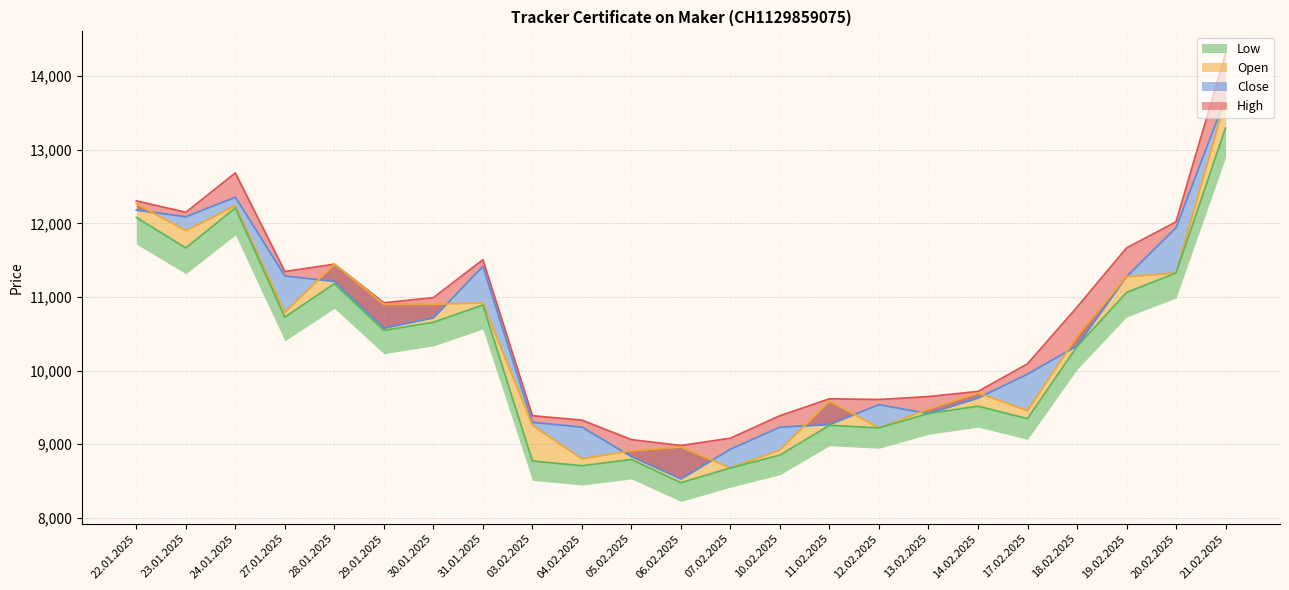

Reading left to right, extract all data points from this chart.

High: 12305	12150	12685	11345	11445	10920	10990	11505	9385	9325	9060	8980	9080	9385	9615	9605	9645	9715	10090	10860	11665	12020	14305
Close: 12180	12090	12355	11285	11210	10575	10715	11415	9295	9230	8830	8525	8930	9230	9265	9535	9415	9625	9950	10335	11275	11940	13705
Open: 12265	11900	12240	10790	11445	10900	10900	10920	9255	8800	8910	8960	8675	8920	9585	9220	9475	9695	9455	10465	11275	11325	13685
Low: 12080	11665	12210	10725	11180	10545	10655	10890	8770	8705	8790	8475	8675	8850	9255	9220	9415	9515	9345	10325	11060	11325	13295